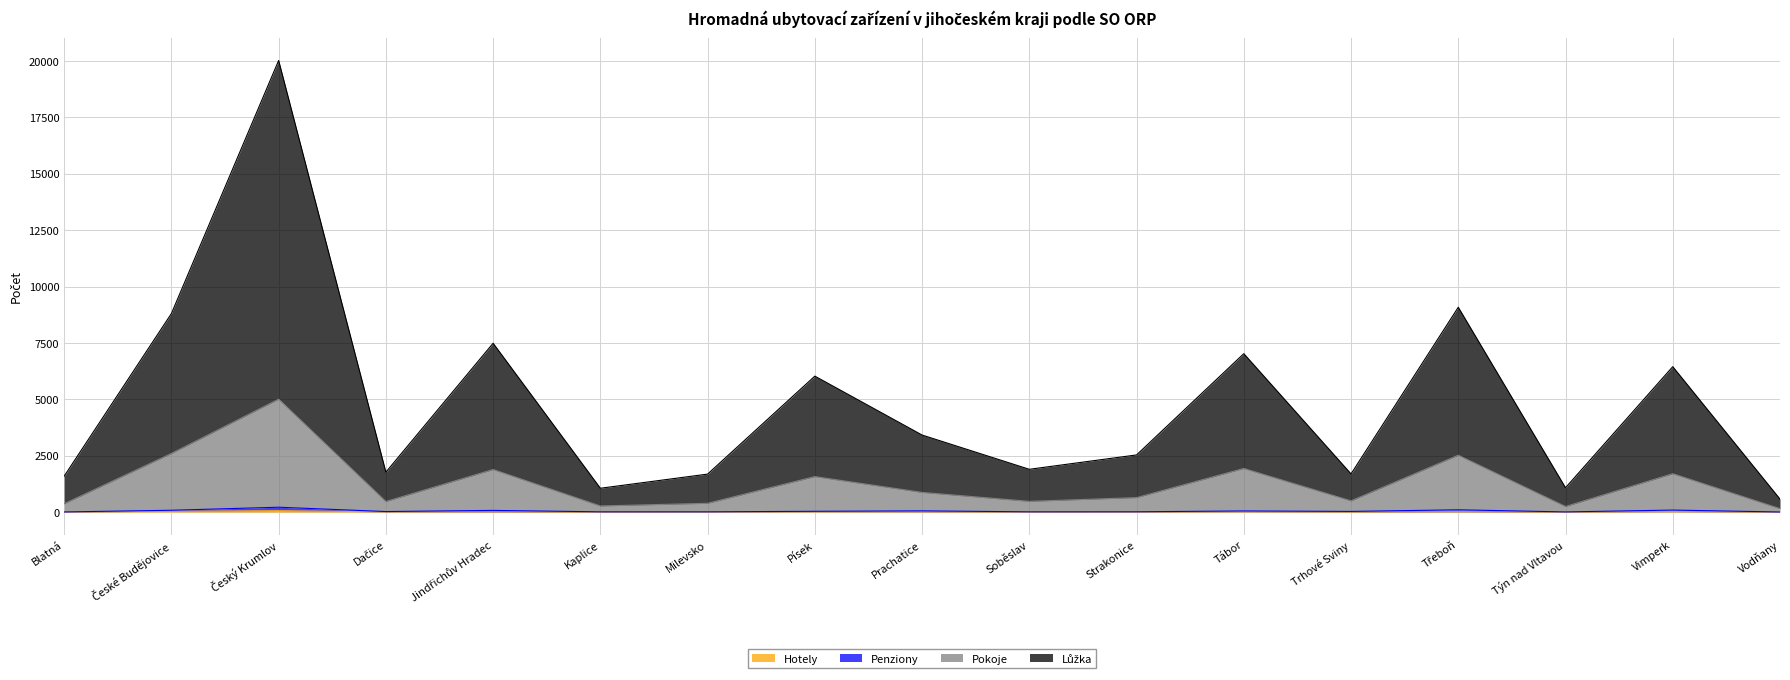

What is the difference between the highest and lowest values at Třeboň?

9066